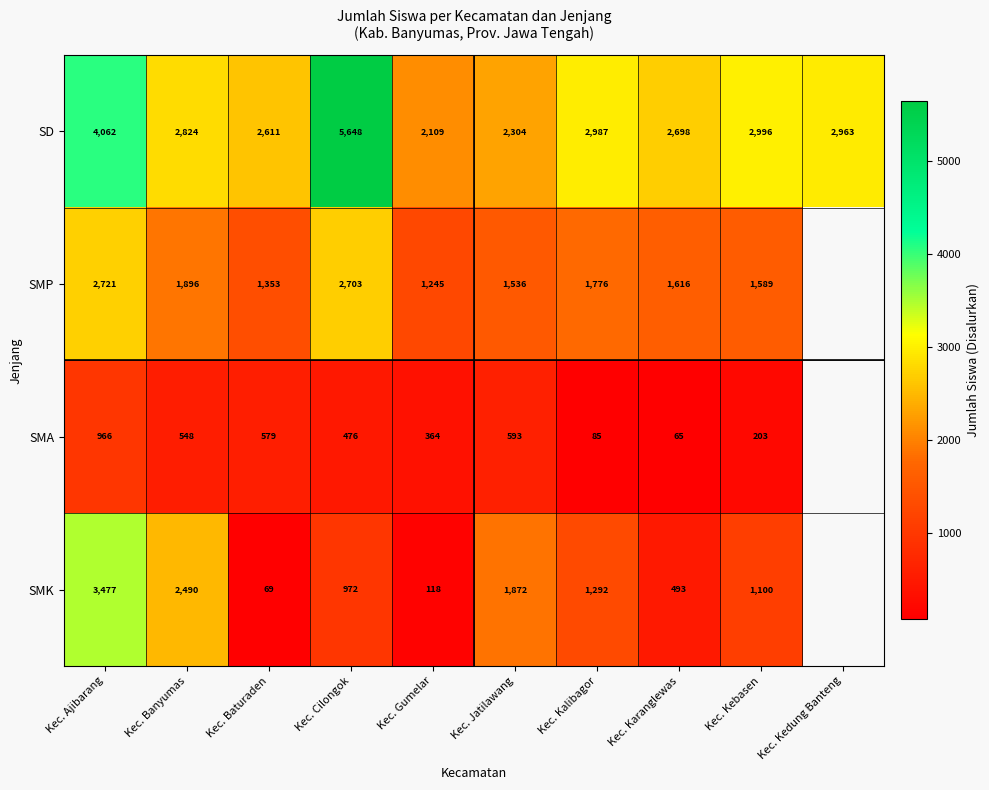

What is the sum of all SD values?

31202